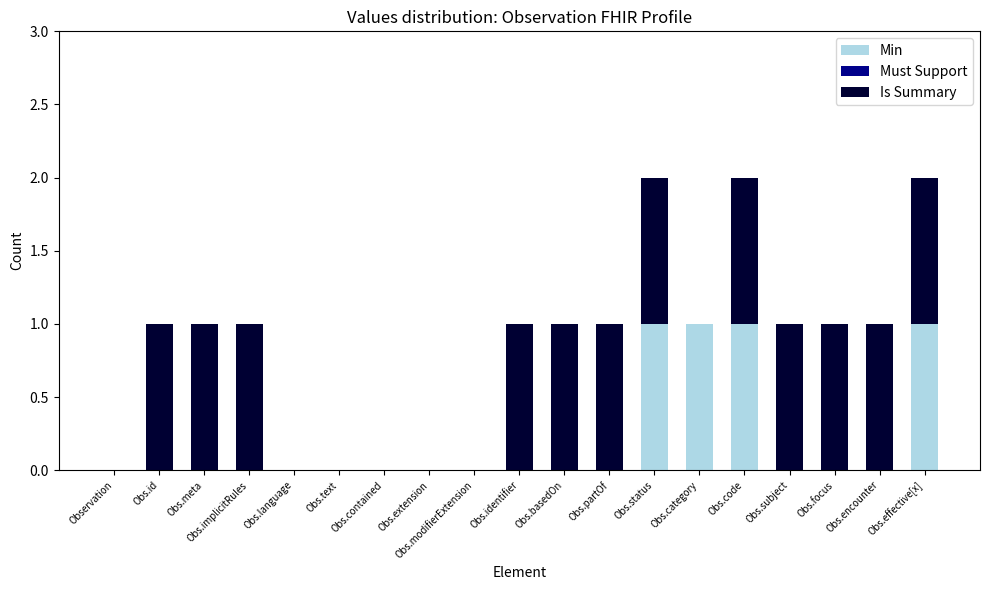

True or false: Min has a value of 0 at Obs.partOf.

True